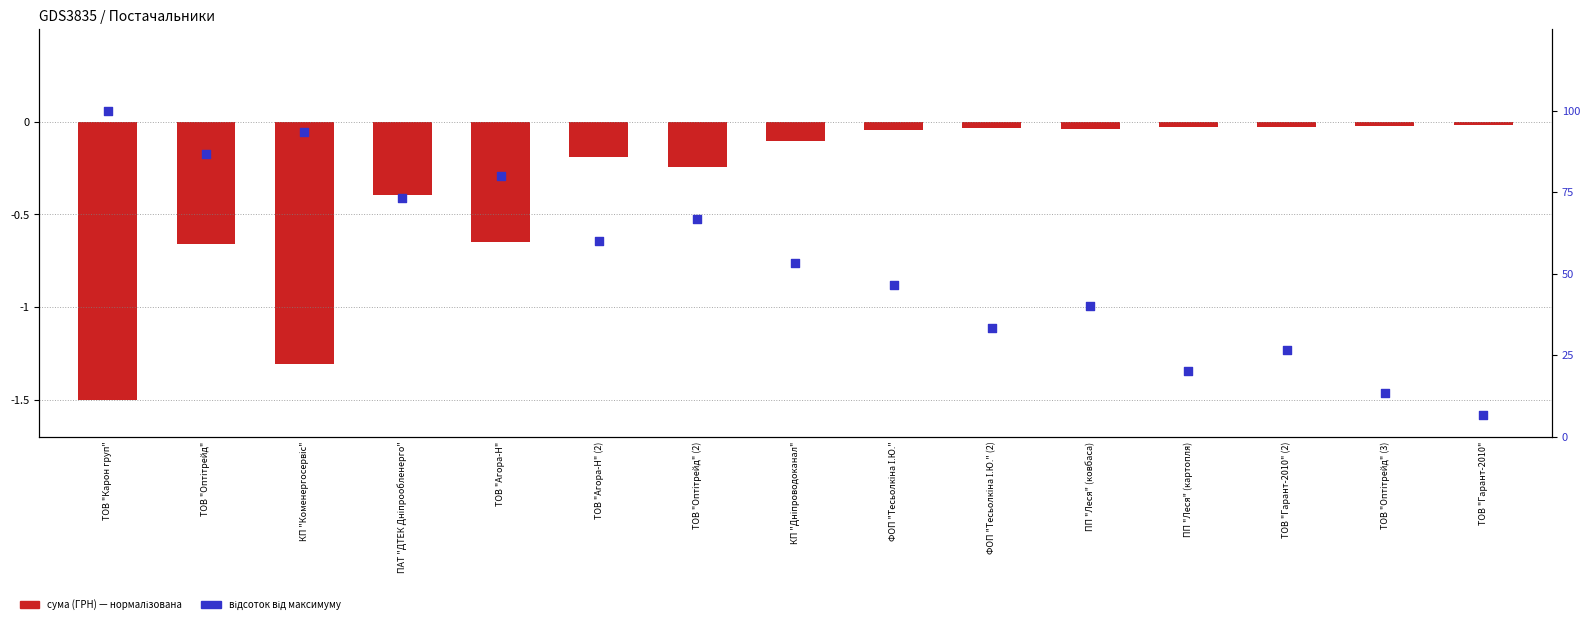

Which series contains the lowest Y value?

Сума (ГРН)